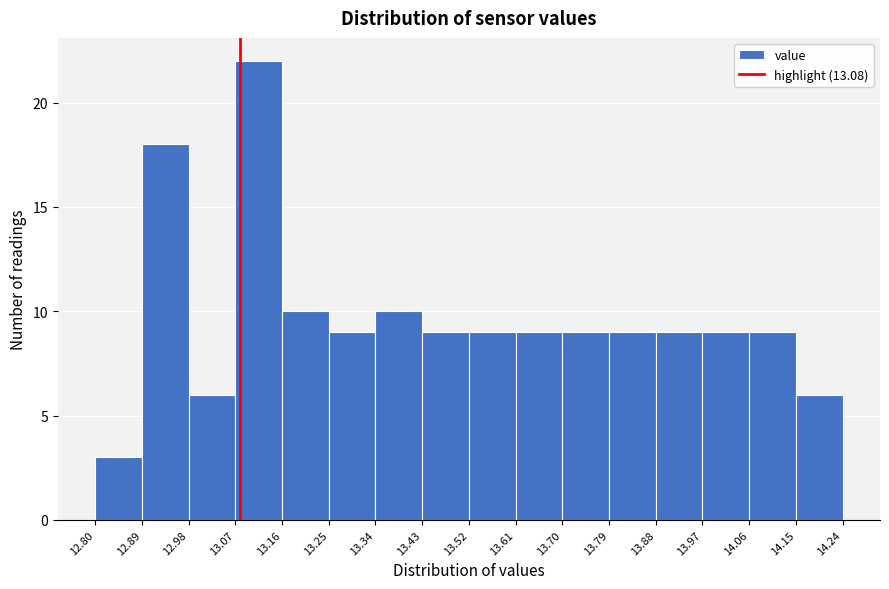

Which range on the x-axis has the tallest bar?

13.07 to 13.16